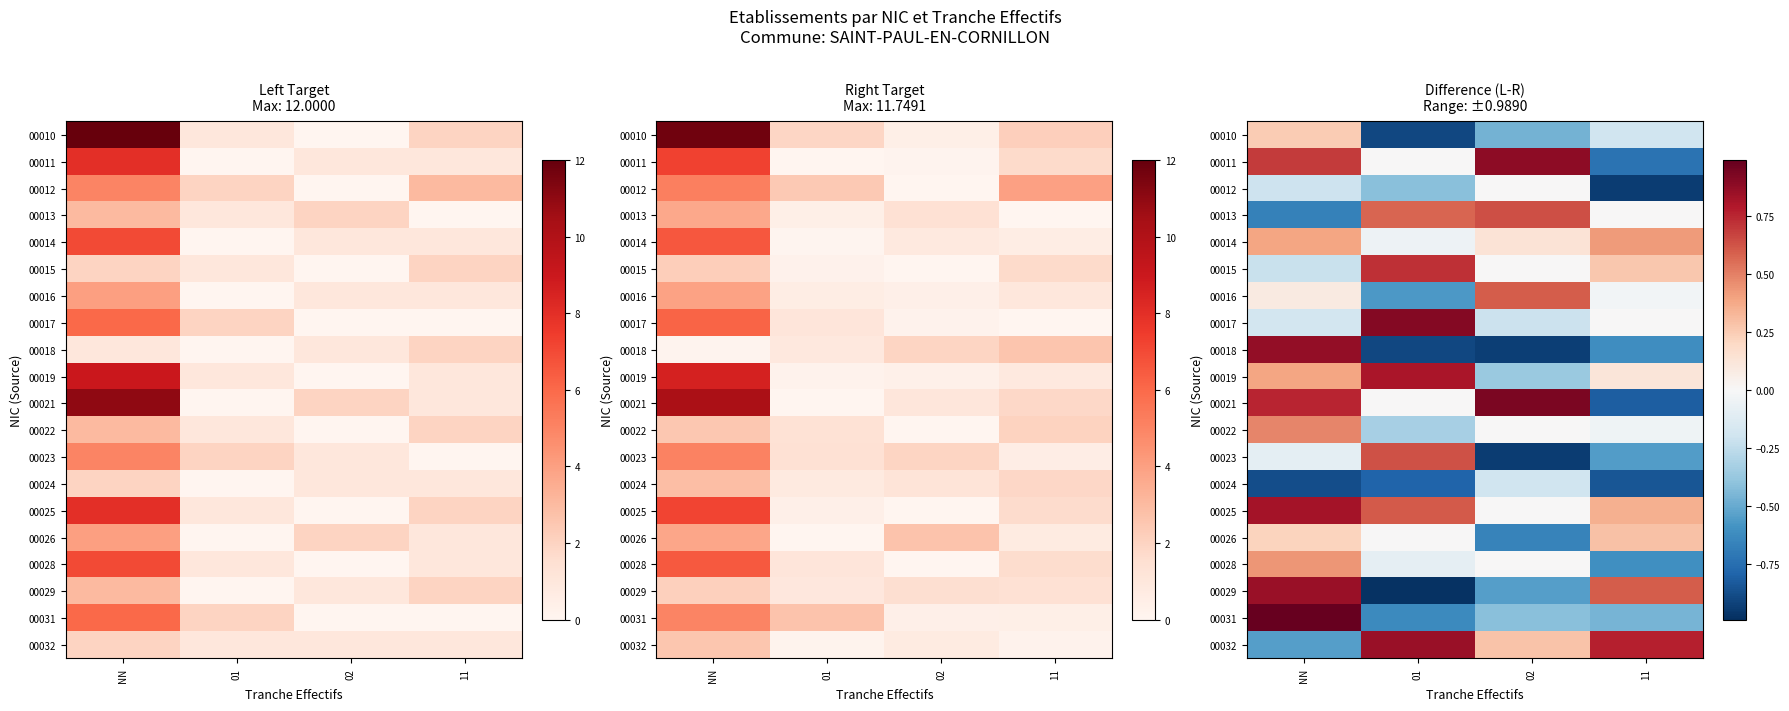

Count the number of data series in this chart.

20